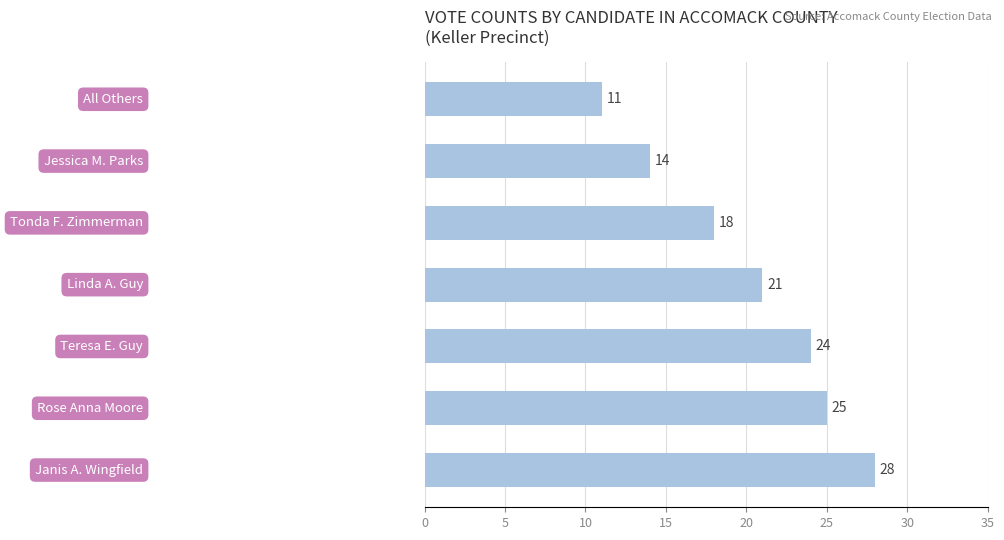

Are the bars grouped side by side (vs. stacked)?

No